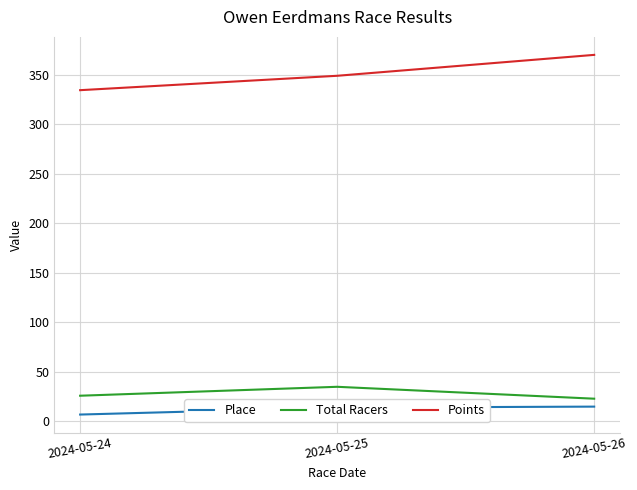

The Total Racers series shows 35.0 at 2024-05-25. True or false?

True